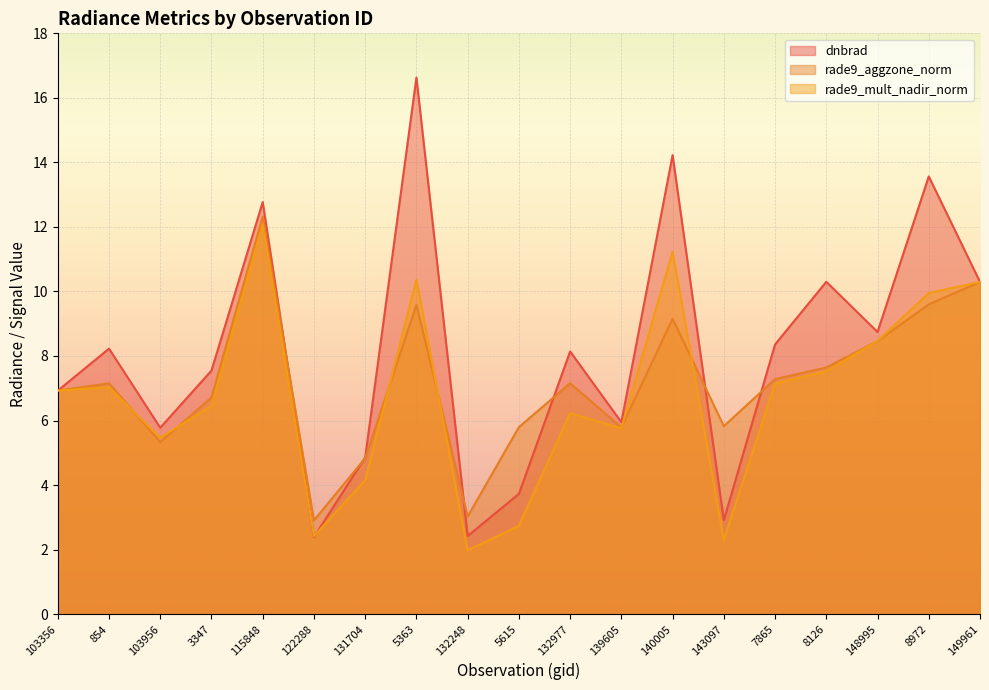

Which label corresponds to the largest value in the chart?

5363